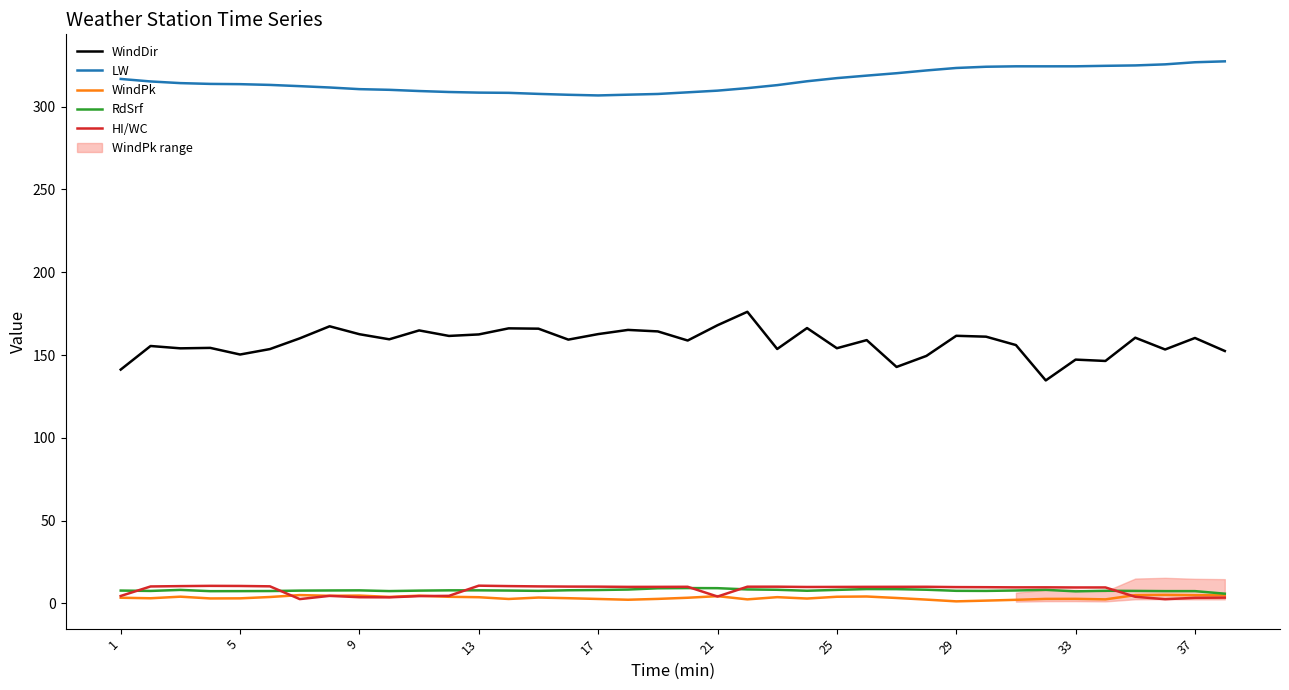

What is the average value of the HI/WC series?

8.1